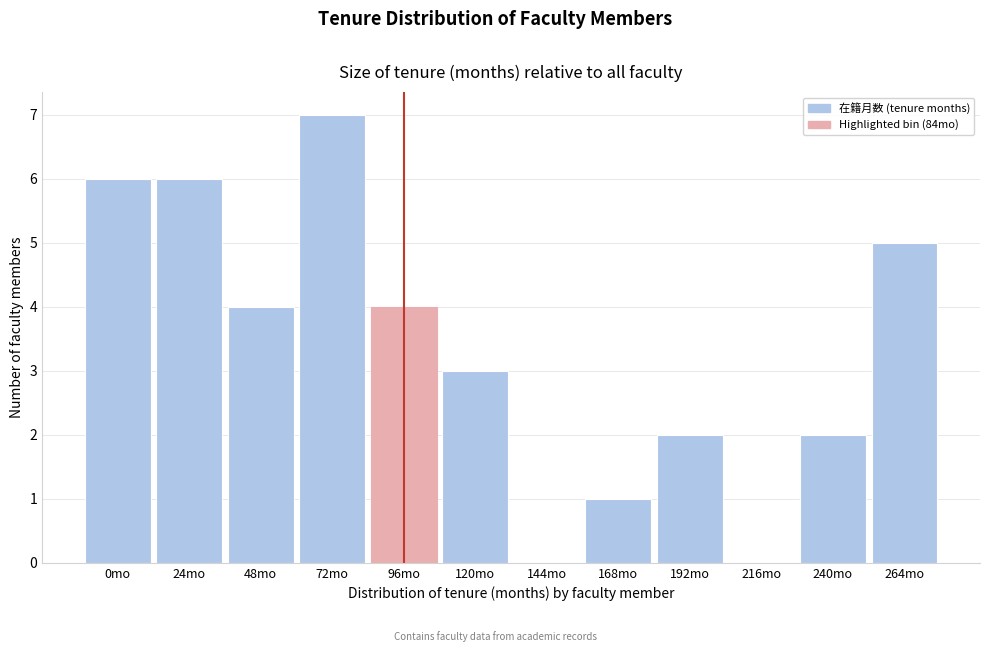

Reading left to right, extract all data points from this chart.

0mo=6	24mo=6	48mo=4	72mo=7	96mo=4	120mo=3	144mo=0	168mo=1	192mo=2	216mo=0	240mo=2	264mo=5